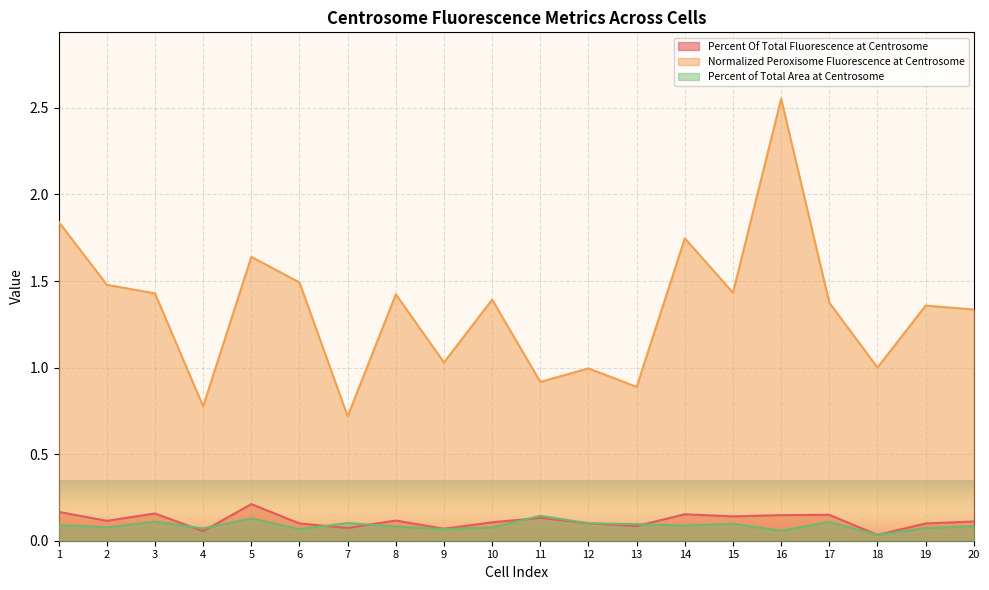

Is it true that Percent of Total Area at Centrosome equals 0.0 at 18?

True